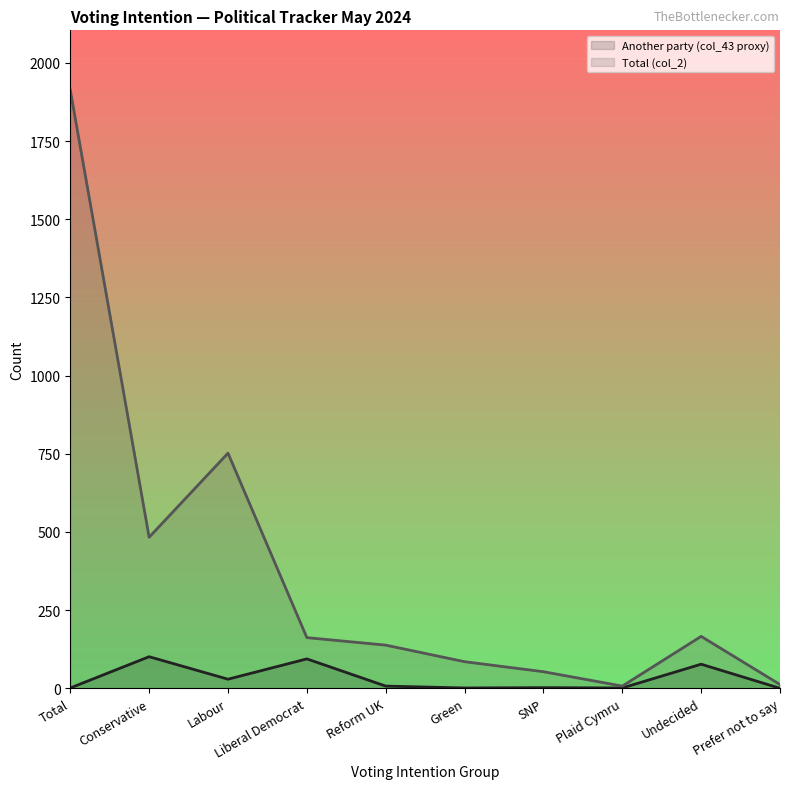

How many data points does each series have?

10